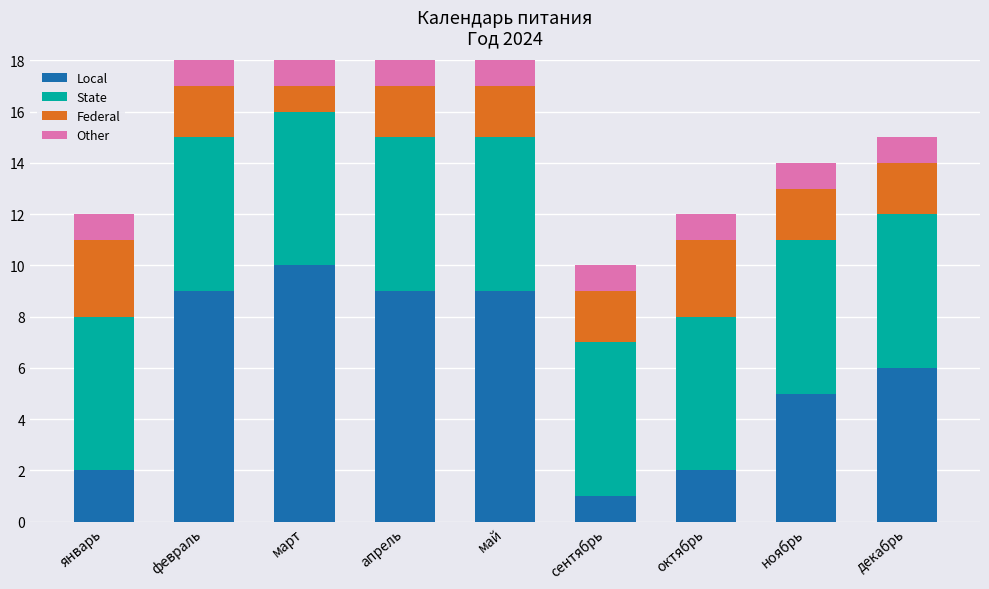

Is it true that Local equals 10 at декабрь?

False